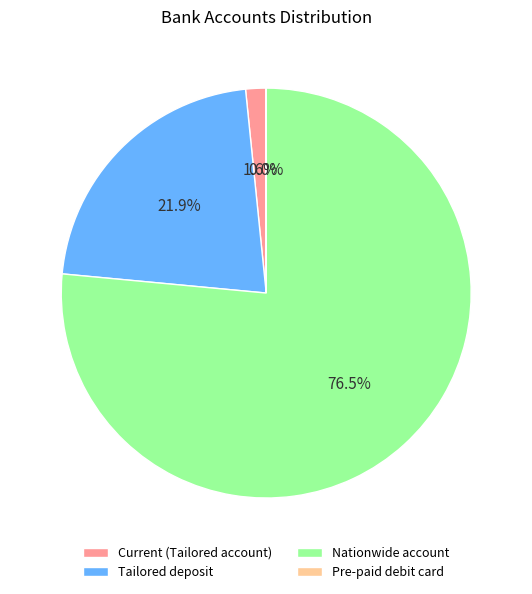

Is the sum of Tailored deposit and Nationwide account greater than half?

Yes